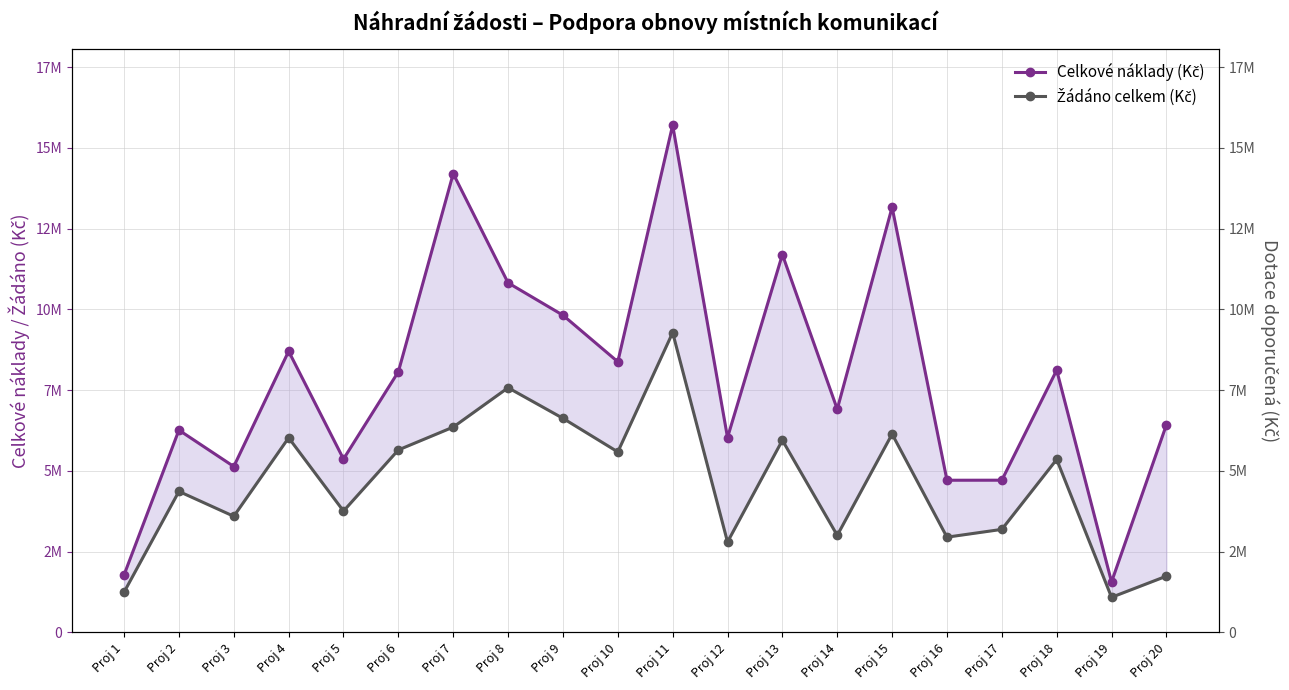

What is the lowest value of the Celkové náklady (Kč) series?

1563997